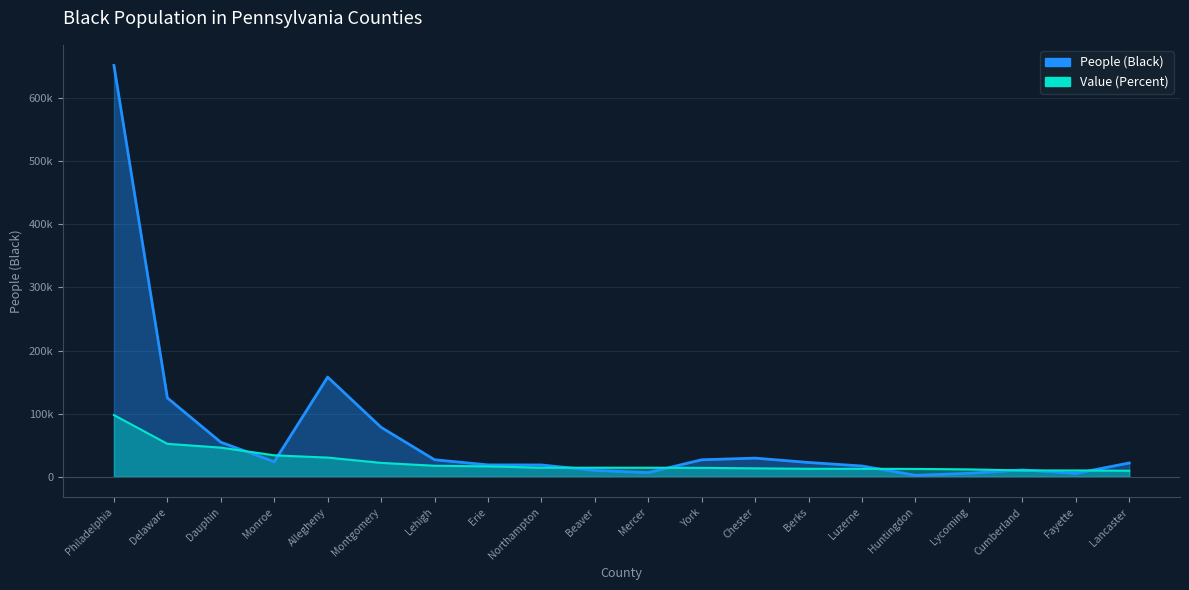

List the series in order of their peak value, lowest first.

Value (Percent), People (Black)